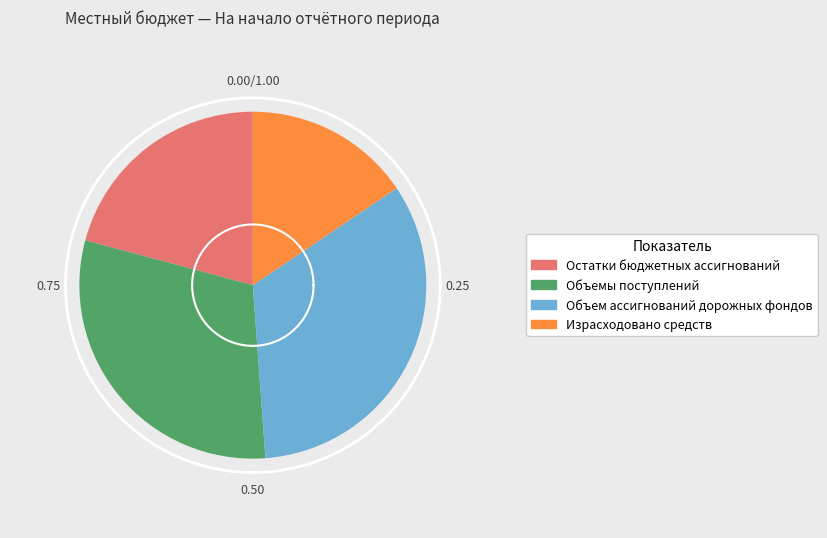

Between Остатки бюджетных ассигнований and Объем ассигнований дорожных фондов, which is larger?

Объем ассигнований дорожных фондов